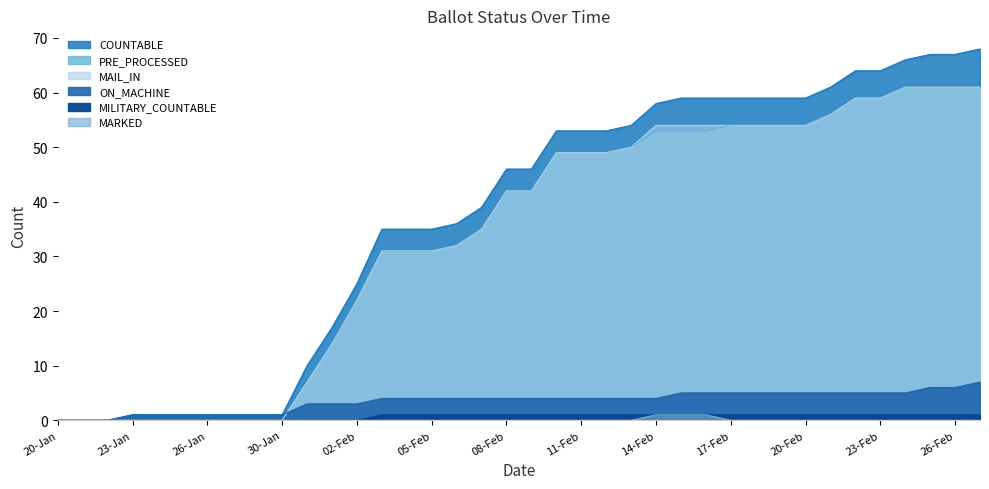

What position from the left is 16-Feb?

27